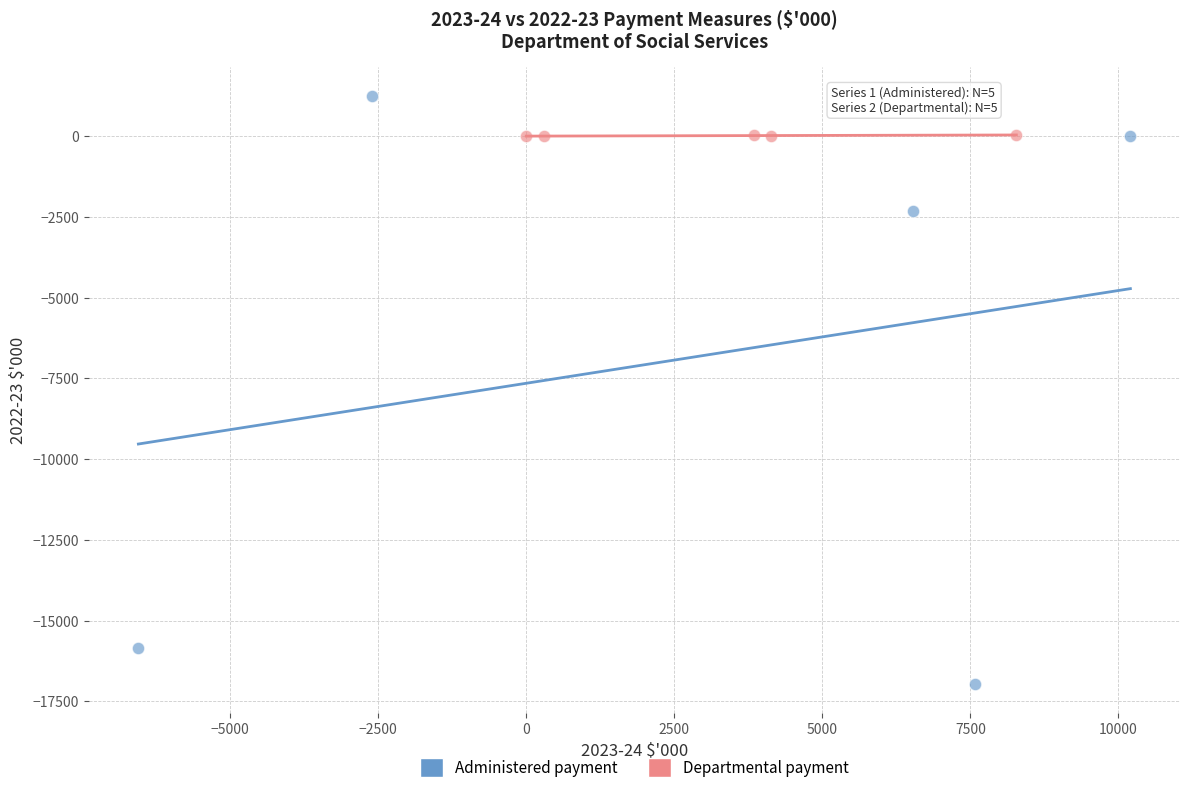

Which series reaches the minimum Y coordinate?

Administered payment